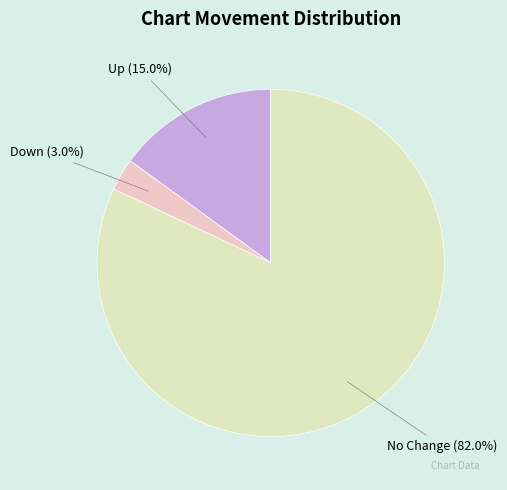

What is the total percentage of Down and No Change?

85.0%